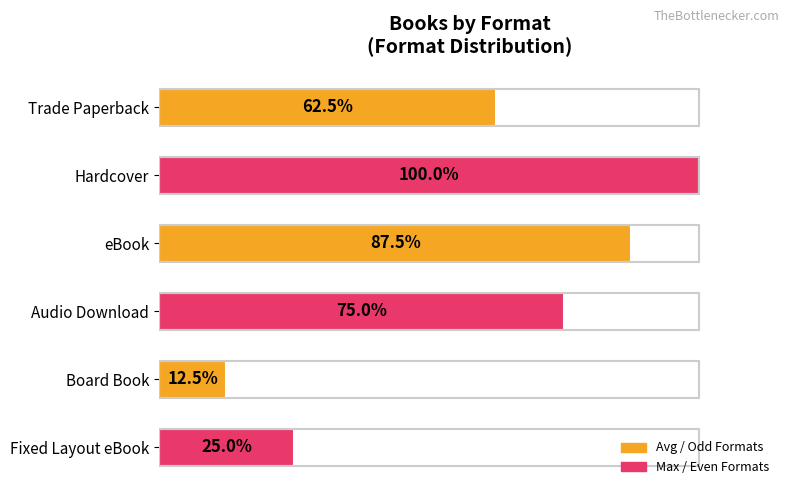

Does the chart contain any negative values?

No